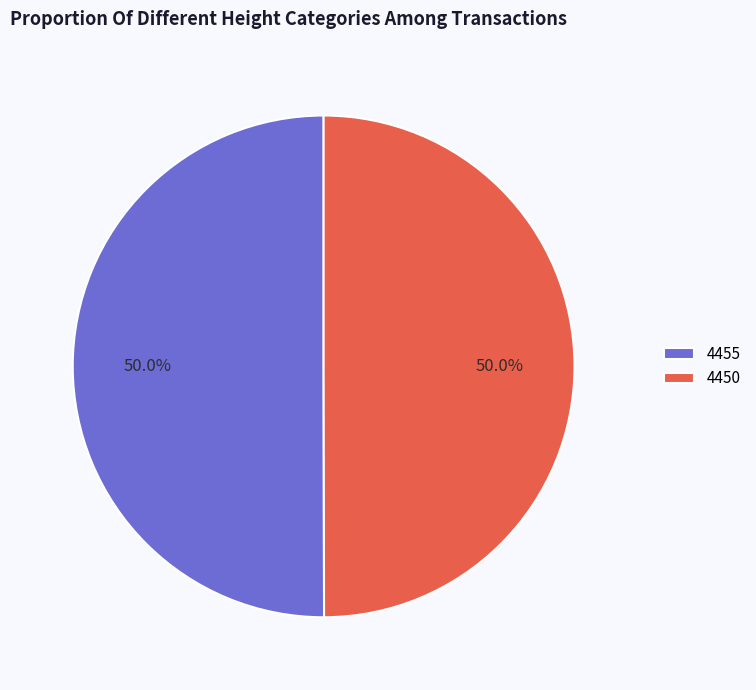

Approximately how many times larger is the value at 4450 compared to 4455?

1.0